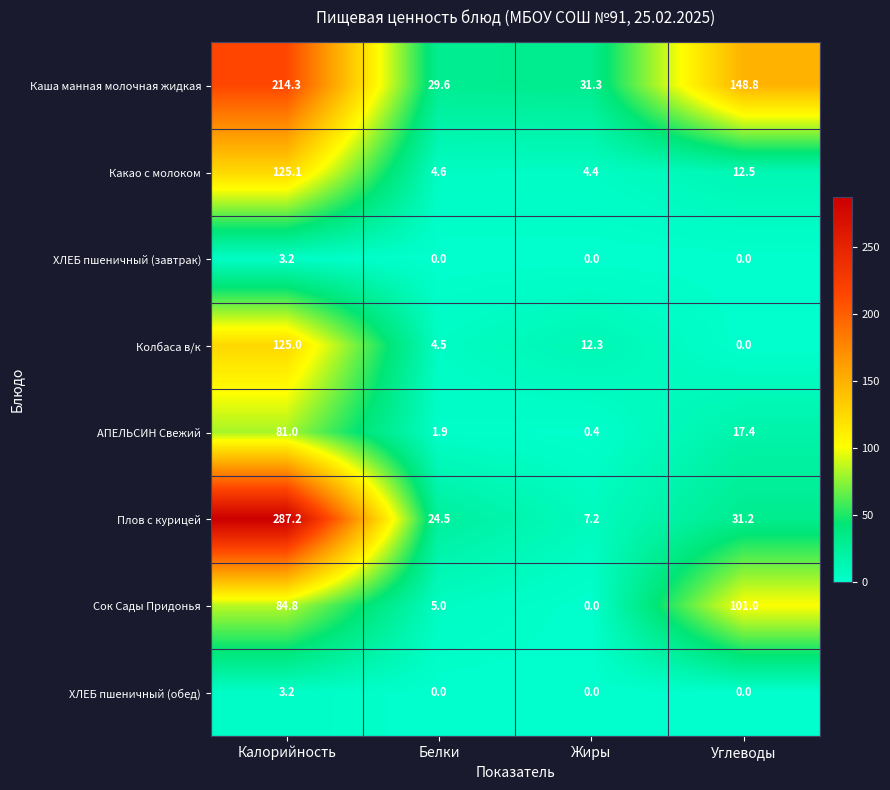

How many data points does each series have?

4